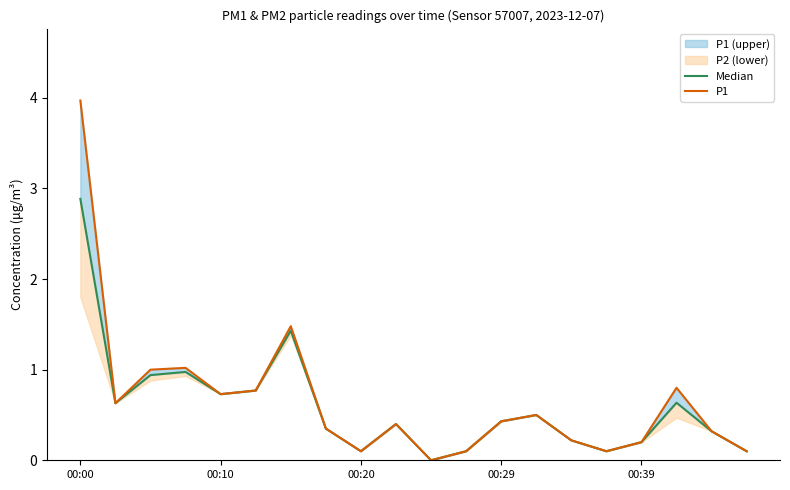

How many lines are shown in the chart?

2